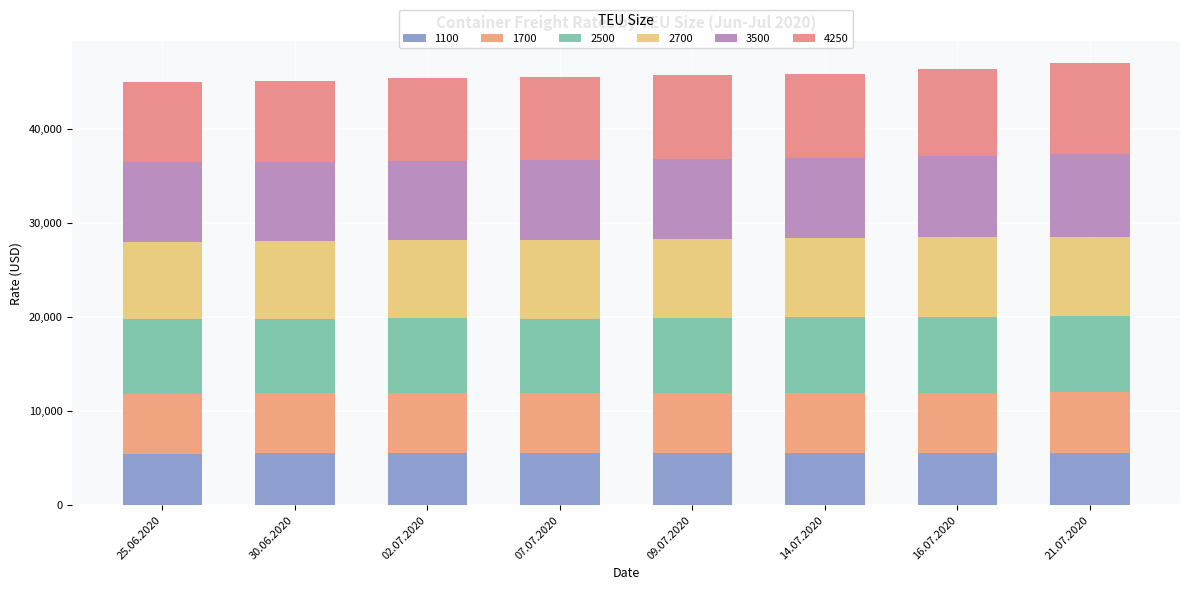

What is the difference between the maximum and second lowest values in the 1100 series?

82